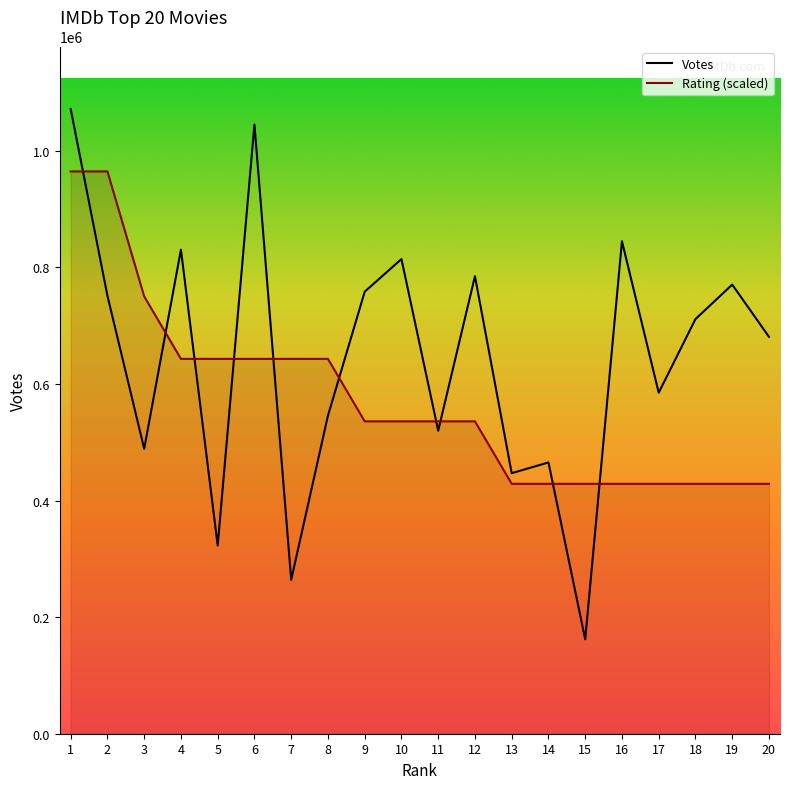

Which label corresponds to the smallest value in the chart?

15